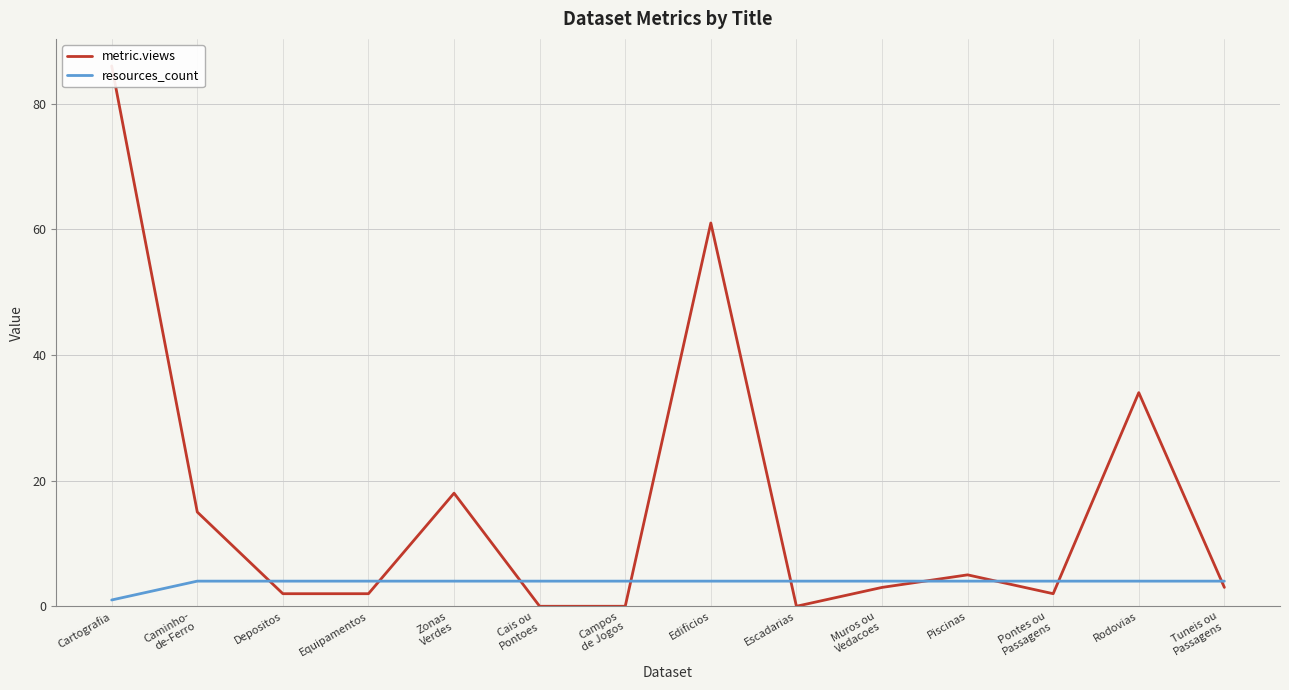

Rank the series by their average value, from lowest to highest.

resources_count, metric.views